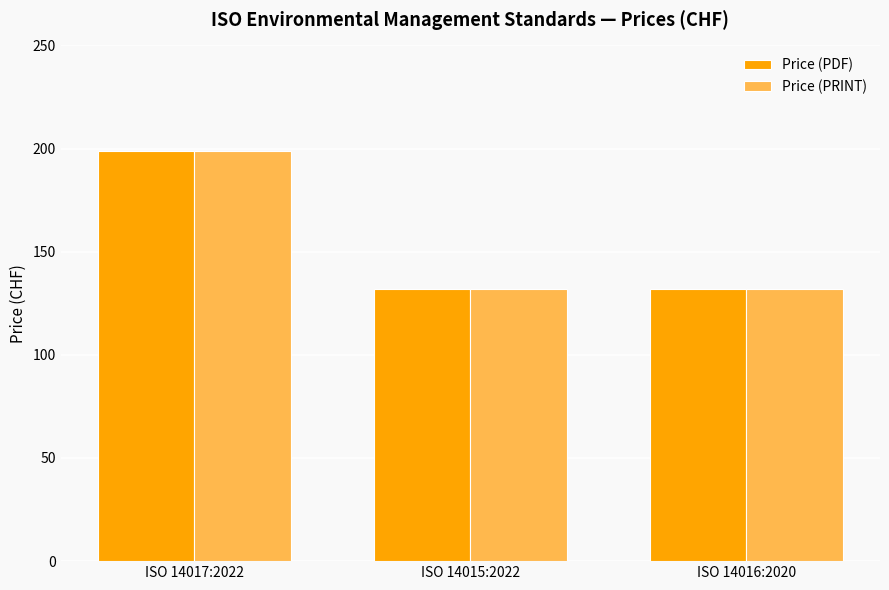

At how many categories does at least one series exceed 179?

1